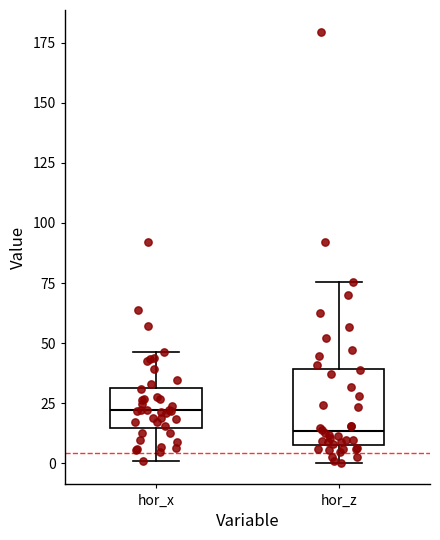

Reading left to right, transcribe this box plot: for each box, give where its median line is, the range the box spans, and where its two whiskers end, as read against the y-axis. The values are not printed on the chart, so give them approximately, as read against the axis.

hor_x: median 20, box 15 to 30, whiskers 0 to 45
hor_z: median 15, box 10 to 40, whiskers 0 to 75